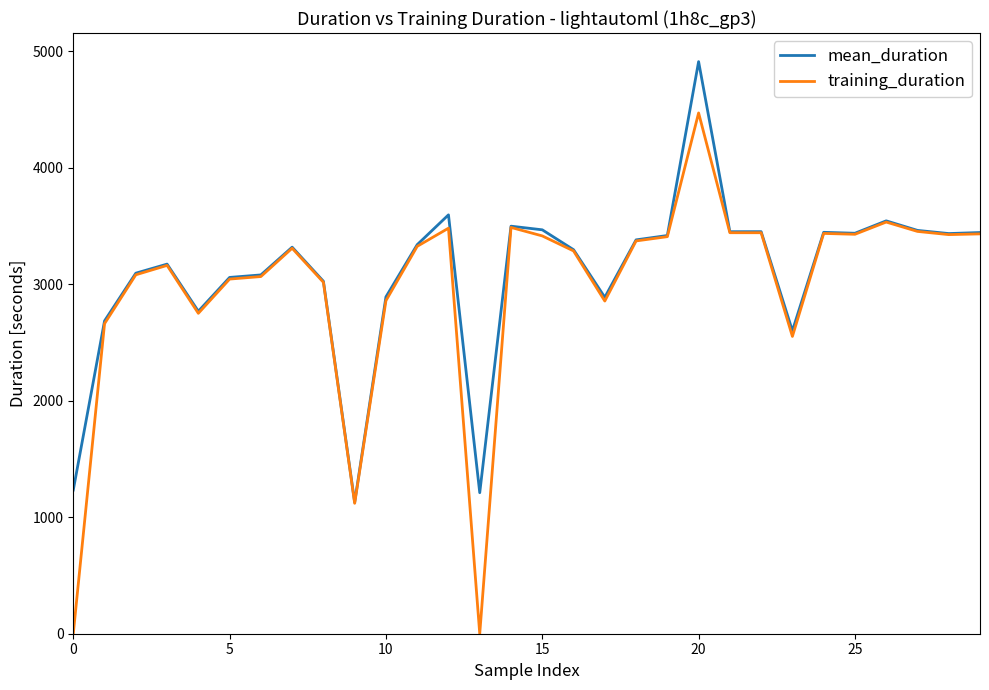

What are all the series names shown in the legend?

mean_duration, training_duration